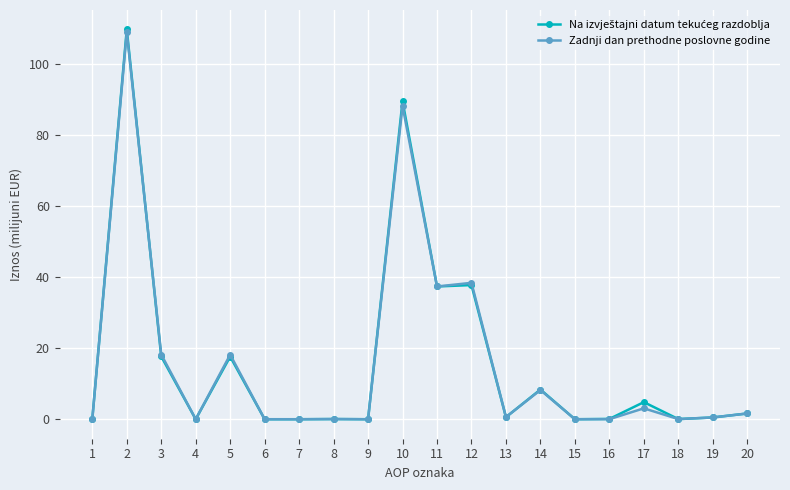

True or false: Zadnji dan prethodne poslovne godine has a value of 88.1 at 10.

True